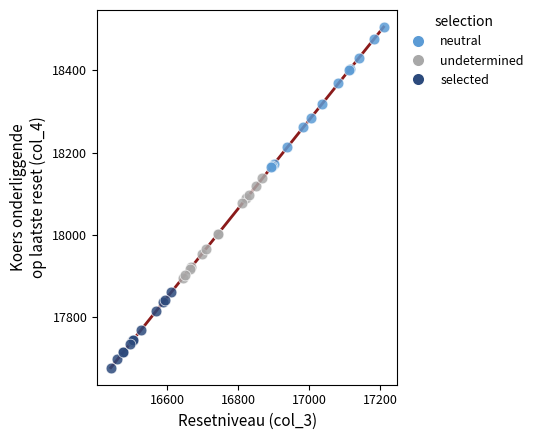

Which series contains the lowest Y value?

selected